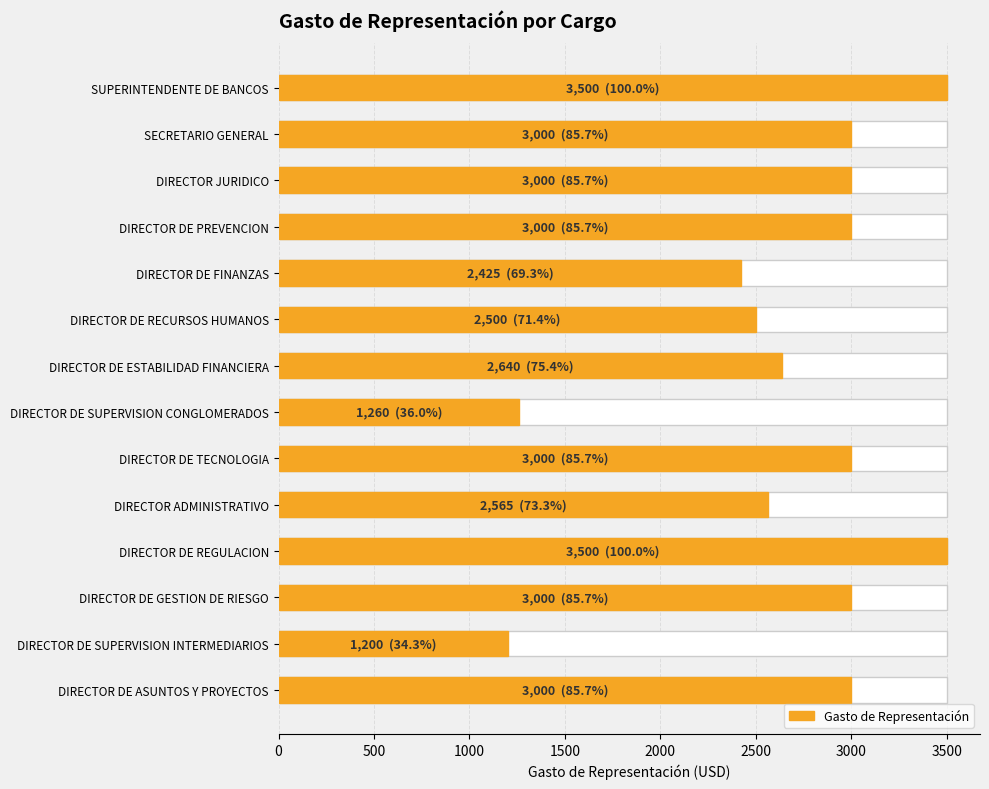

Is it true that the value at SECRETARIO GENERAL is 3000?

True